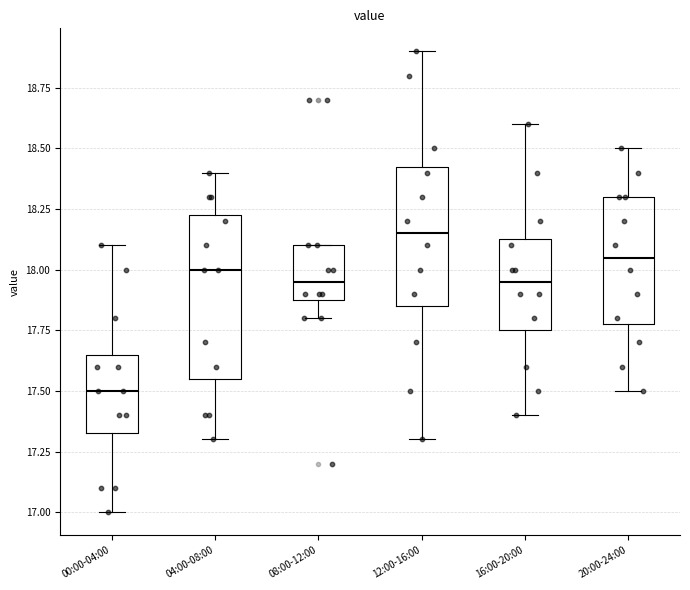

Which box is the tallest, from its lower edge to its upper edge?

04:00-08:00